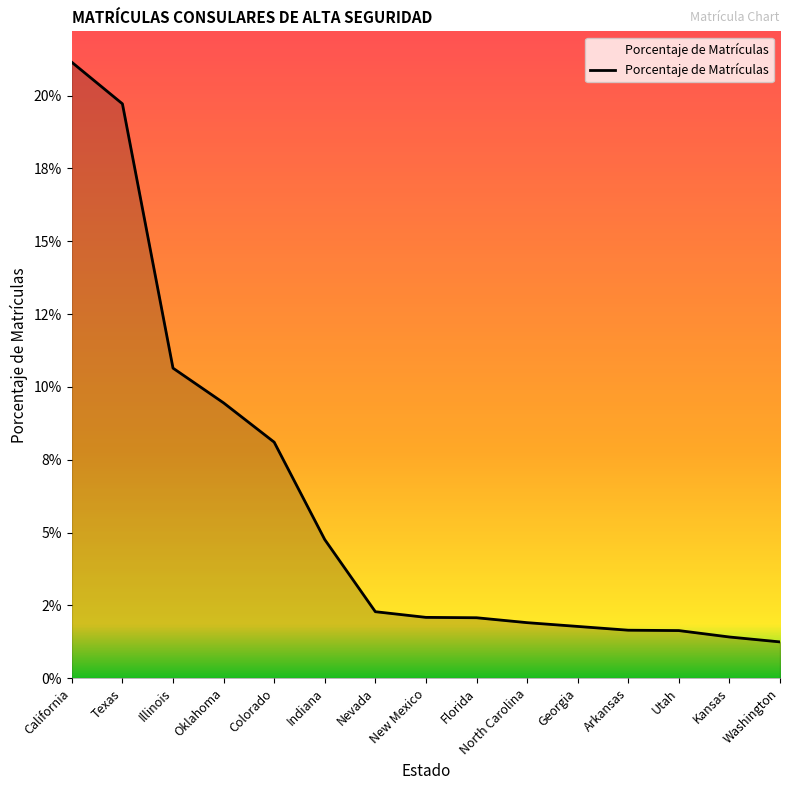

Which label corresponds to the smallest value in the chart?

Washington